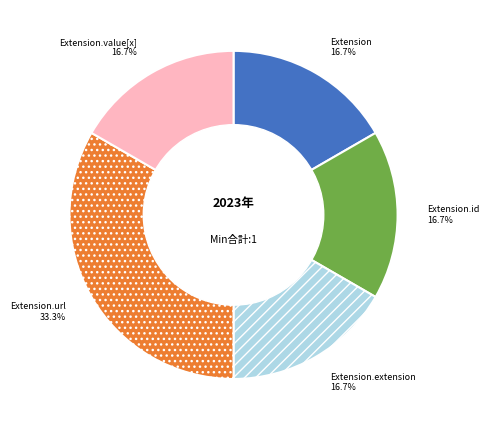

How many segments does this pie chart have?

5